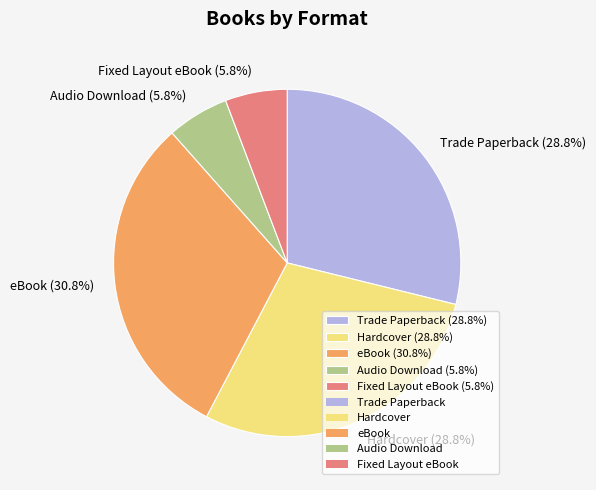

What percentage is NOT represented by eBook?

69.2%